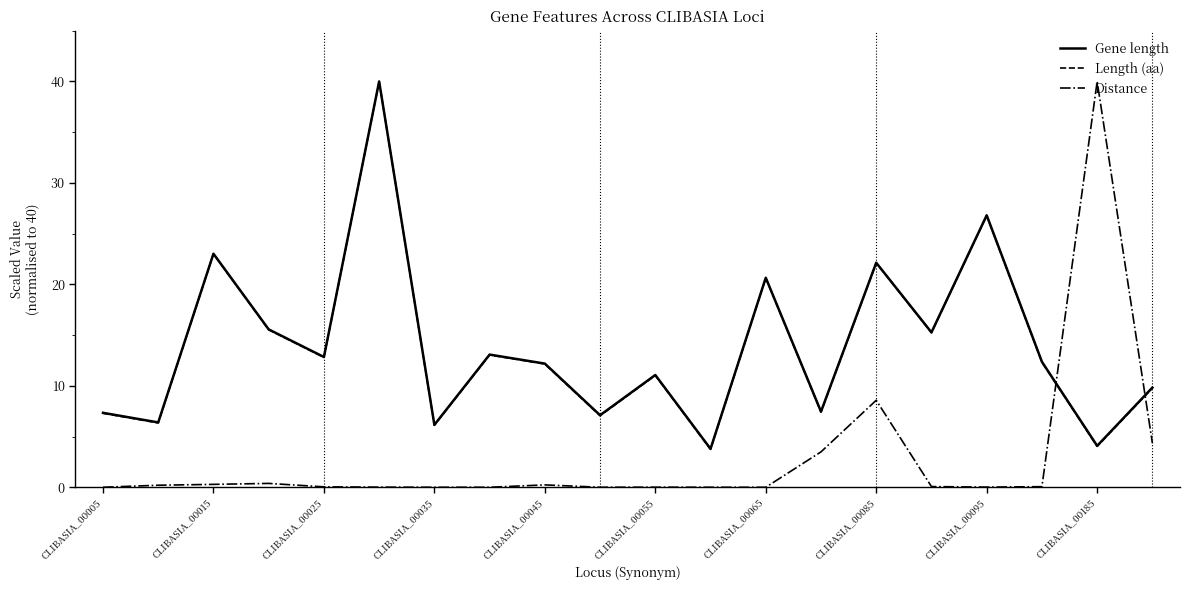

True or false: Distance and Gene length cross at least once.

True